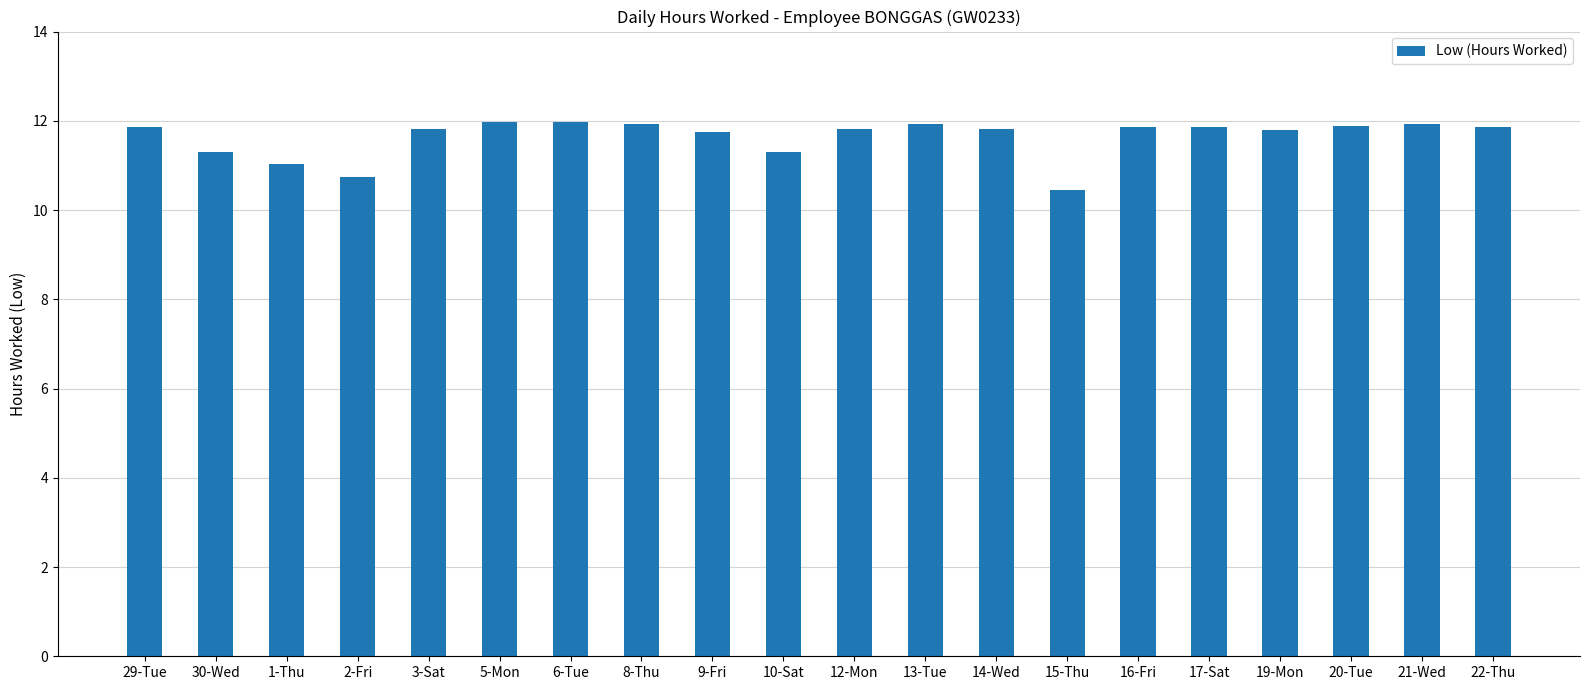

Which label corresponds to the smallest value in the chart?

15-Thu